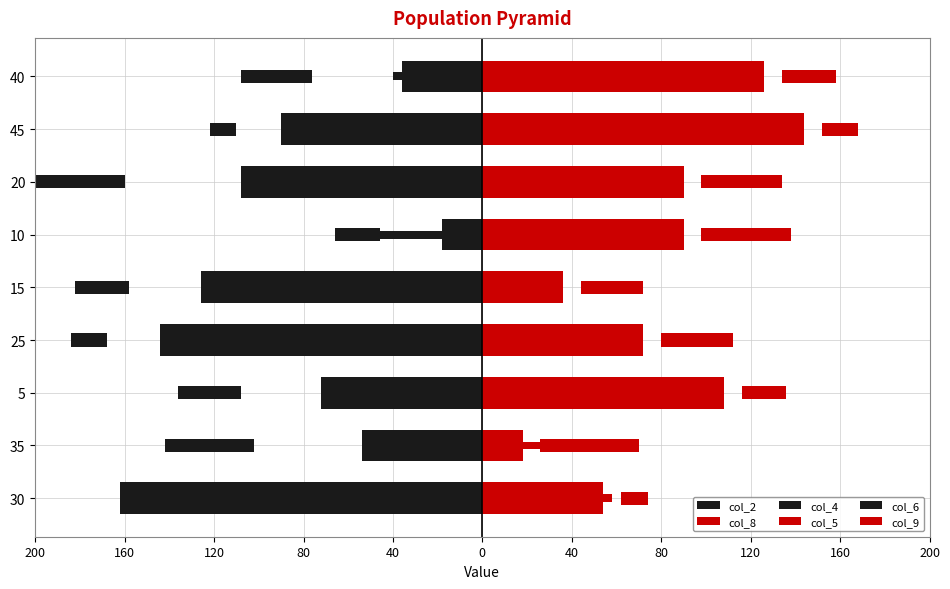

What is the maximum value shown in the chart?

144